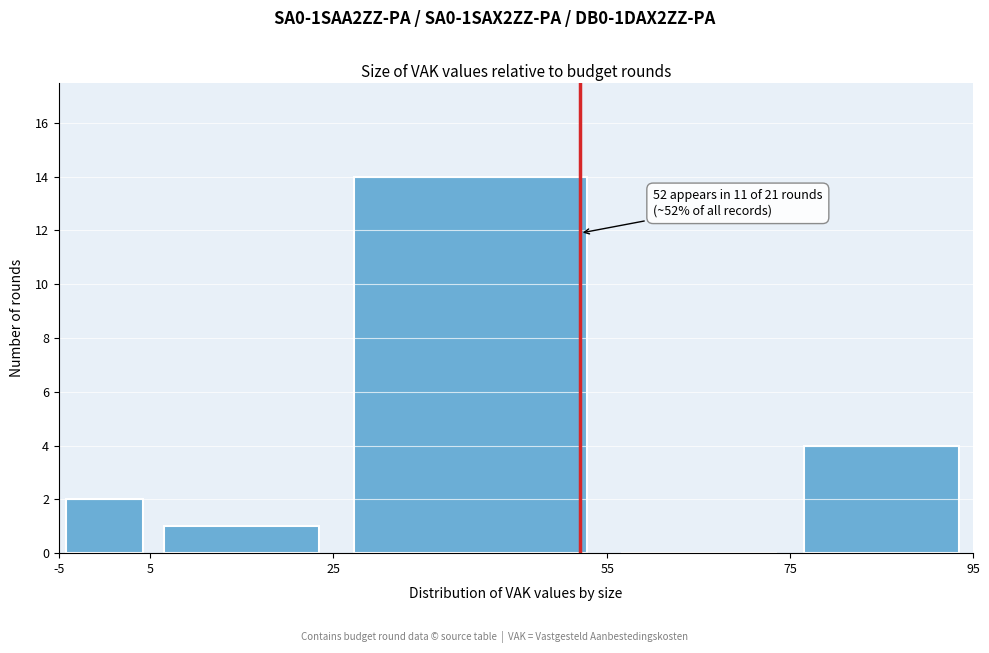

Which range on the x-axis has the tallest bar?

25 to 55